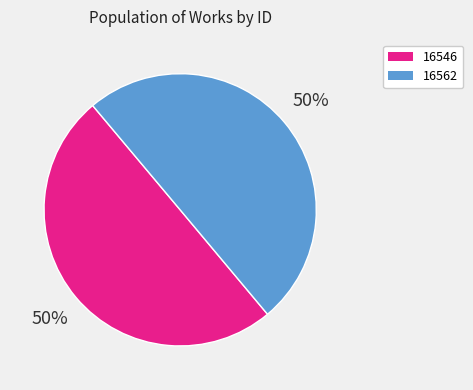

To the nearest percent, what is the average slice percentage?

50%